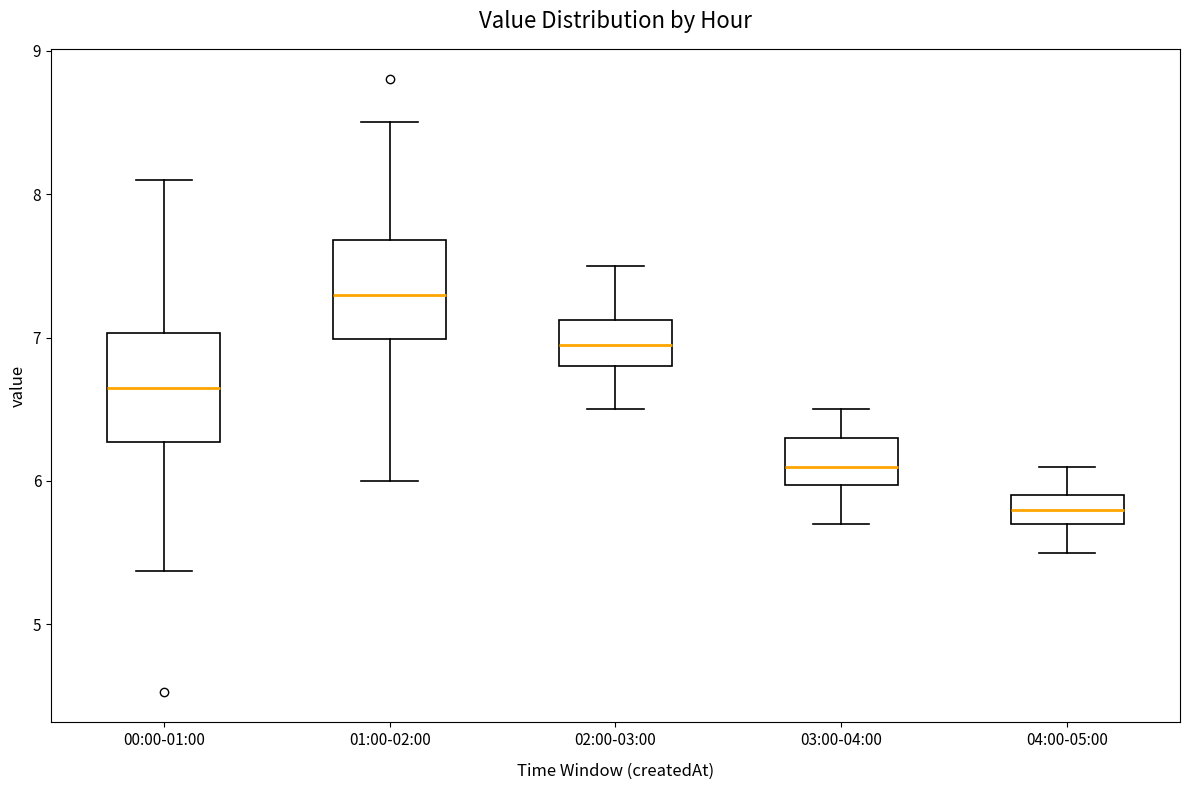

Reading left to right, read every box against the y-axis: the position of its median line, the range the box covers, and the ends of its whiskers. The values are not printed on the chart, so give them approximately, as read against the axis.

00:00-01:00: median 6.7, box 6.3 to 7.0, whiskers 5.4 to 8.1
01:00-02:00: median 7.3, box 7.0 to 7.7, whiskers 6.0 to 8.5
02:00-03:00: median 7.0, box 6.8 to 7.1, whiskers 6.5 to 7.5
03:00-04:00: median 6.1, box 6.0 to 6.3, whiskers 5.7 to 6.5
04:00-05:00: median 5.8, box 5.7 to 5.9, whiskers 5.5 to 6.1